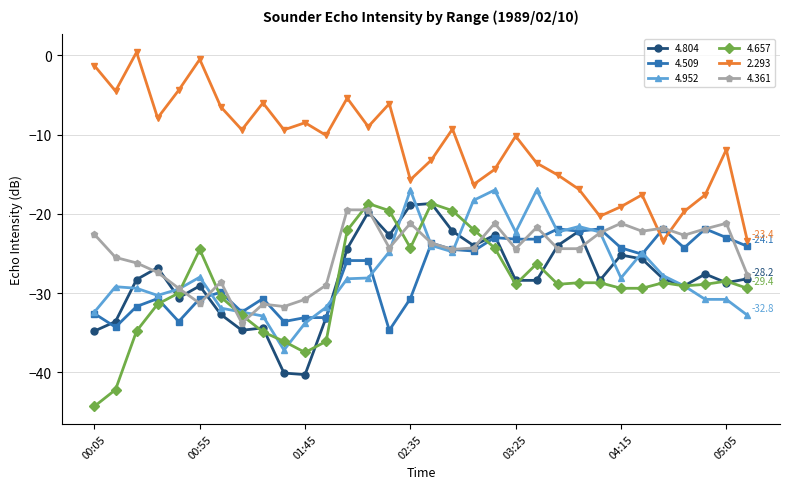

How many lines are shown in the chart?

6